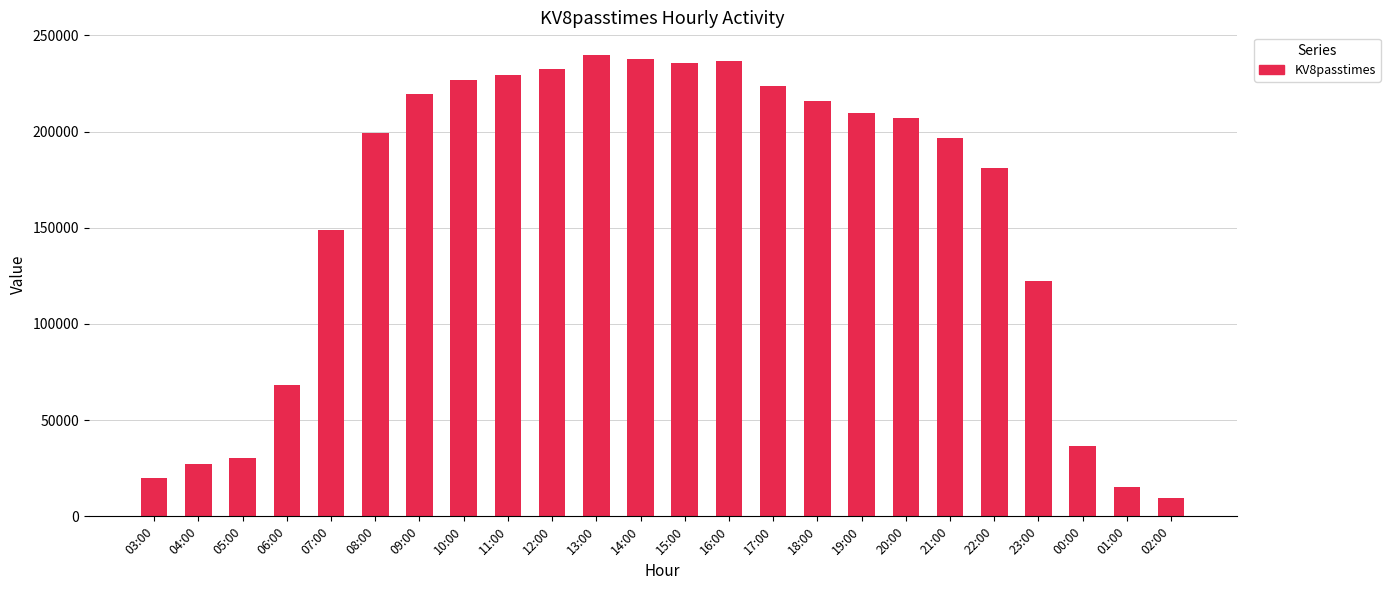

What is the sum of the values at 12:00 and 01:00?

247915